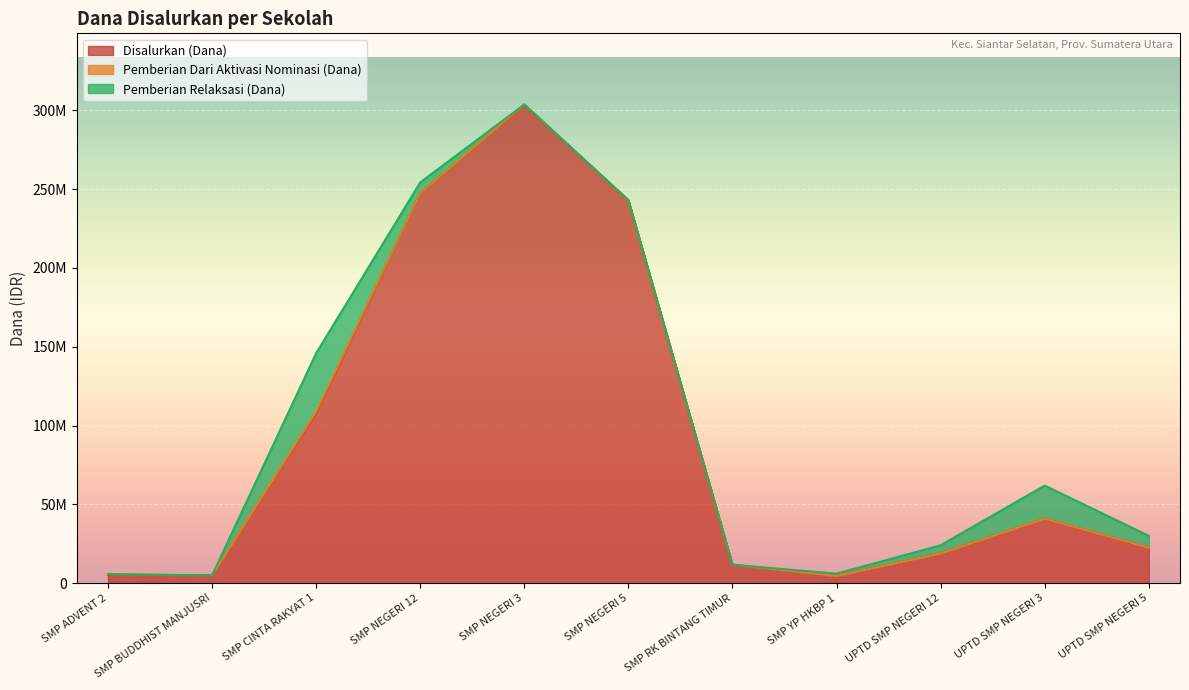

How many data points does each series have?

11